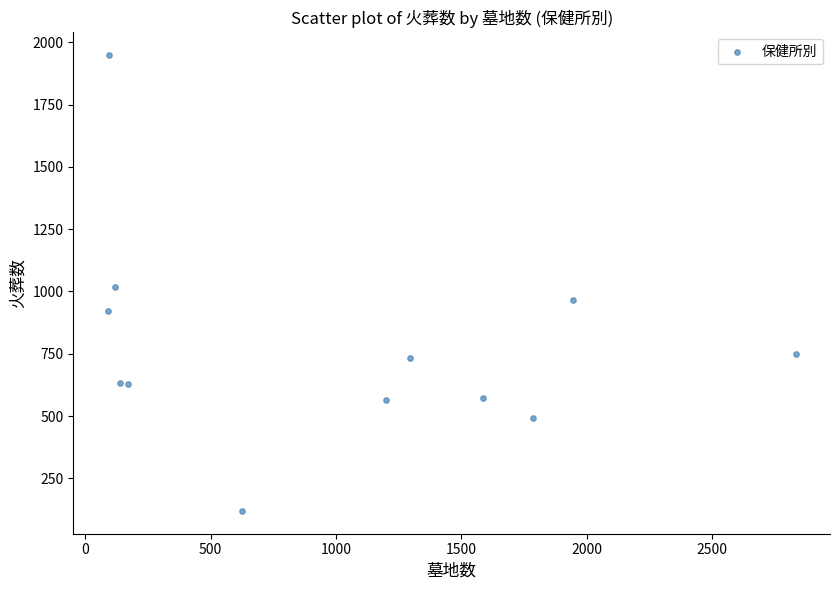

What is the average X value?

990